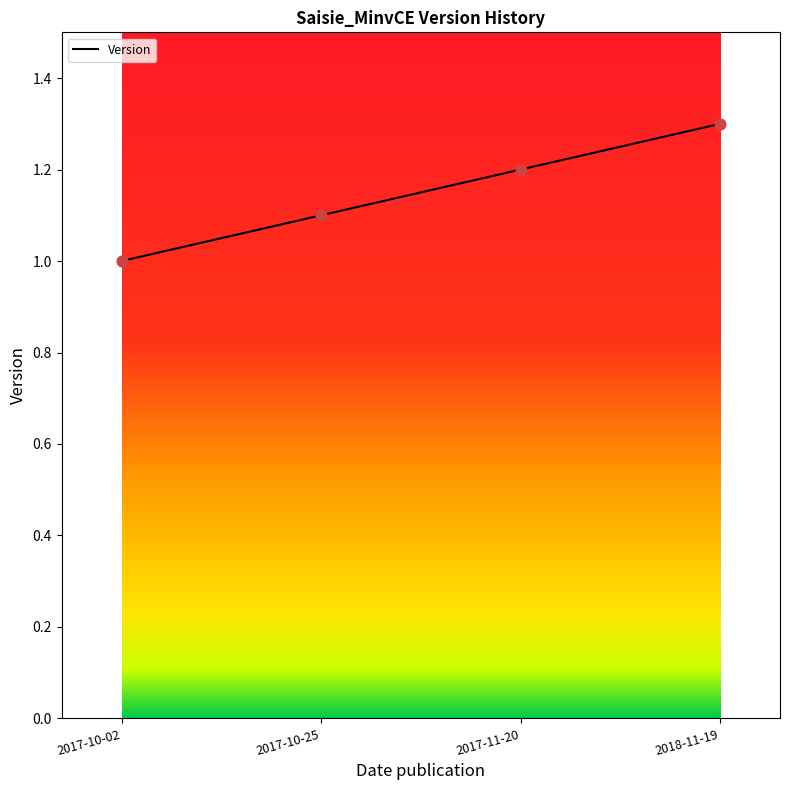

Which has a higher value, 2017-11-20 or 2018-11-19?

2018-11-19